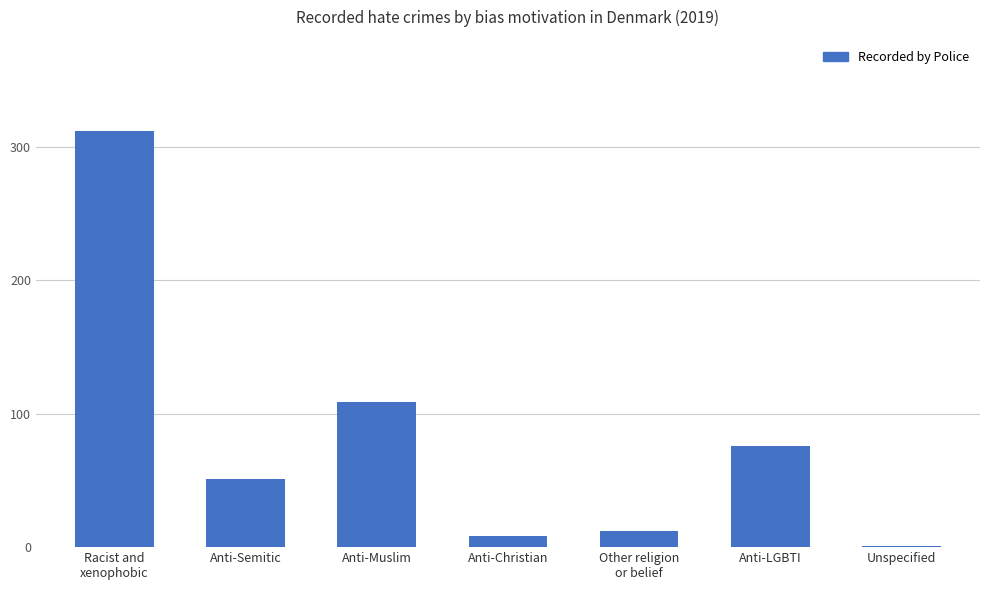

What is the average value?

81